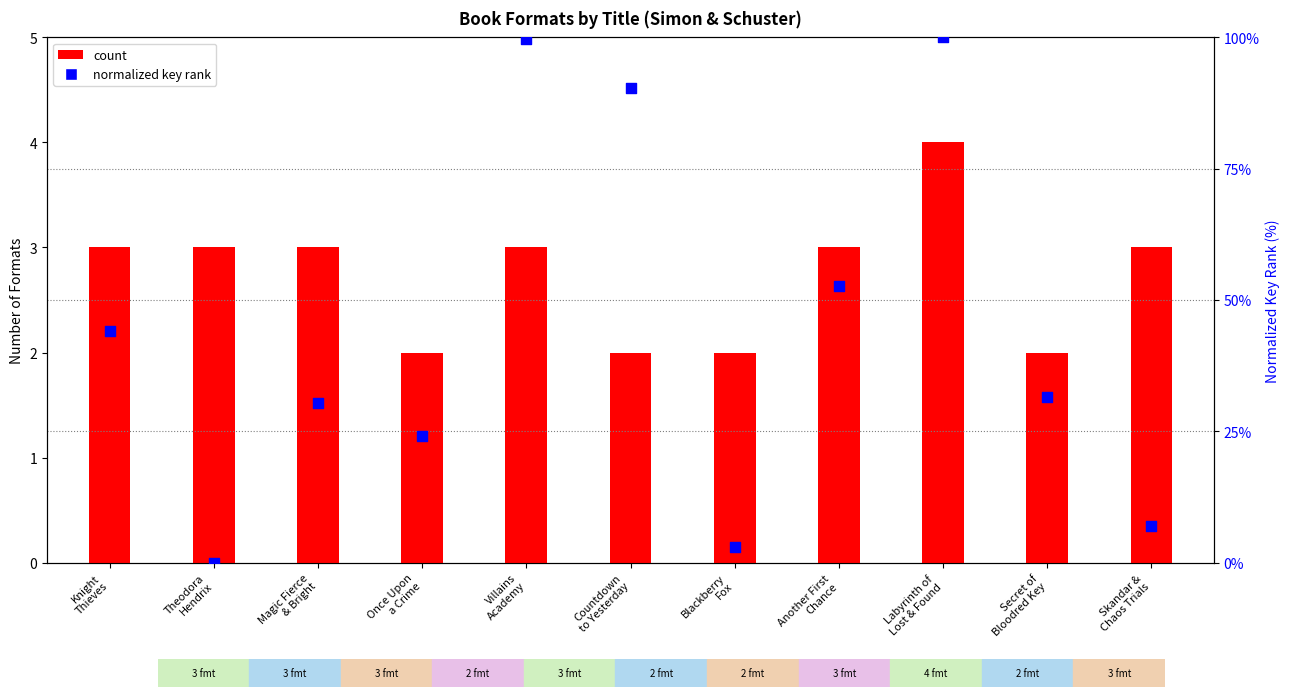

Which series has the largest total across all categories?

normalized key rank